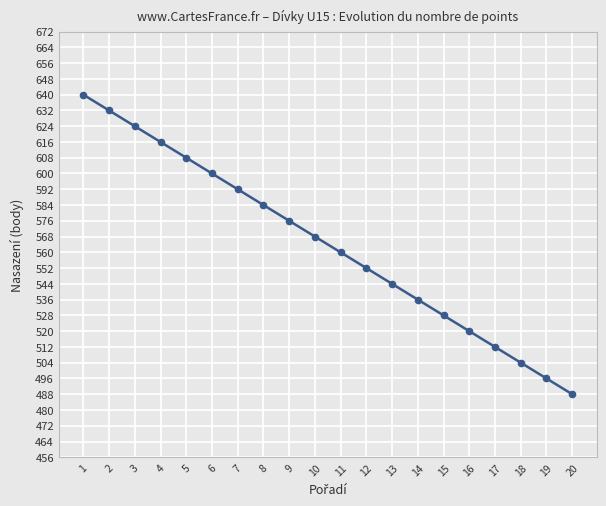

Reading left to right, transcribe all the data shown in this chart.

1=640	2=632	3=624	4=616	5=608	6=600	7=592	8=584	9=576	10=568	11=560	12=552	13=544	14=536	15=528	16=520	17=512	18=504	19=496	20=488